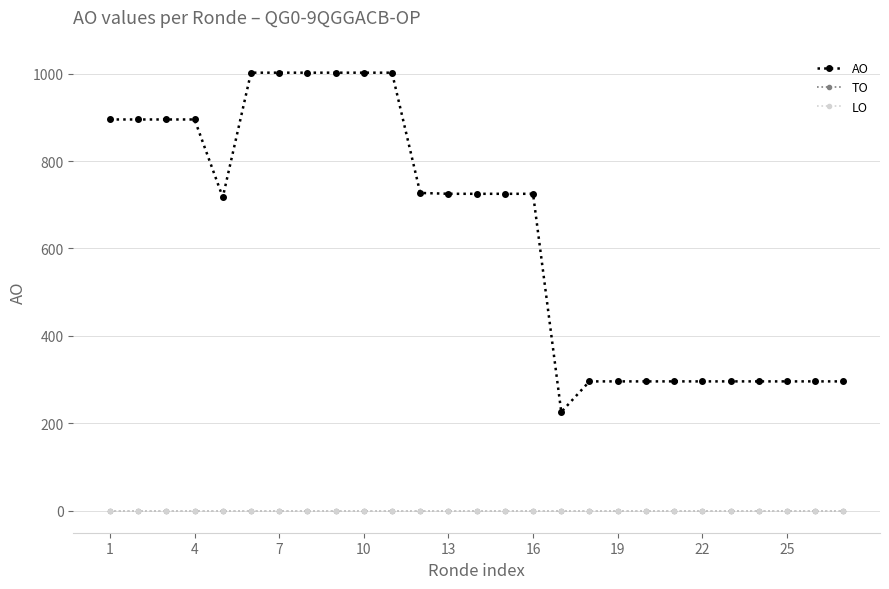

Is this an area chart (filled region under the line)?

No